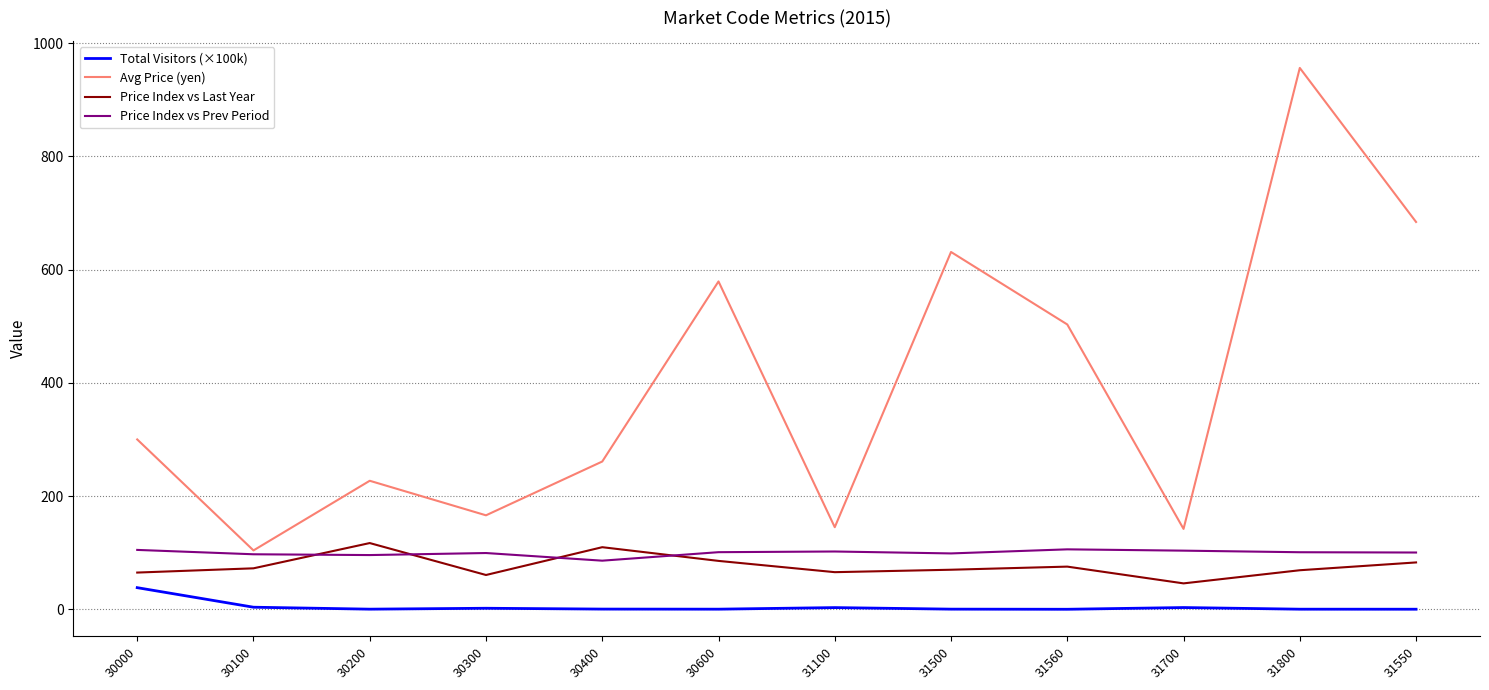

True or false: Total Visitors (×100k) and Price Index vs Prev Period intersect in this chart.

False